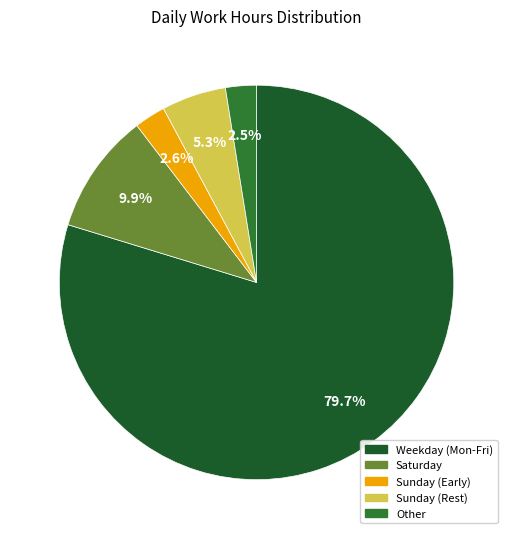

Is there a majority slice in this chart?

Yes